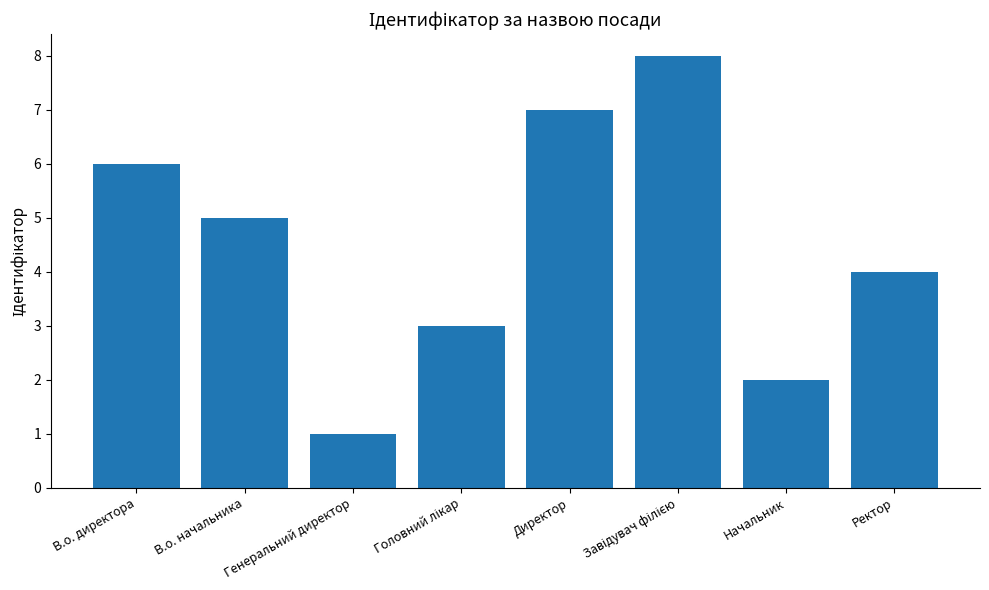

What is the difference between the values at Генеральний директор and В.о. начальника?

4